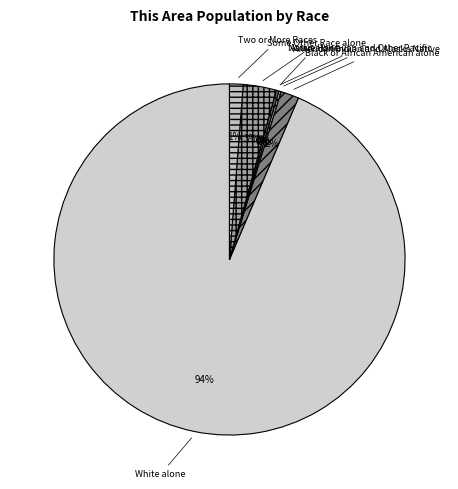

What portion of the pie excludes Native Hawaiian and Other Pacific?

100.0%